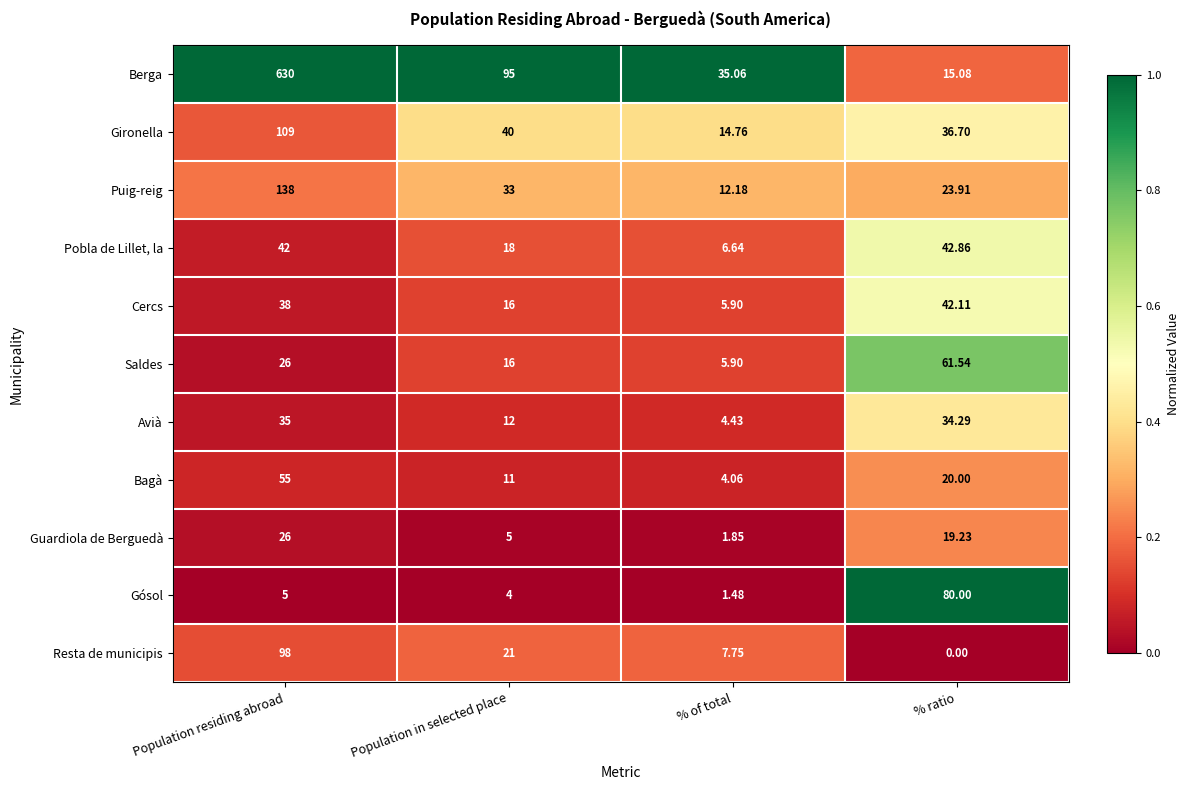

Which category has the highest value in the Pobla de Lillet, la series?

% ratio